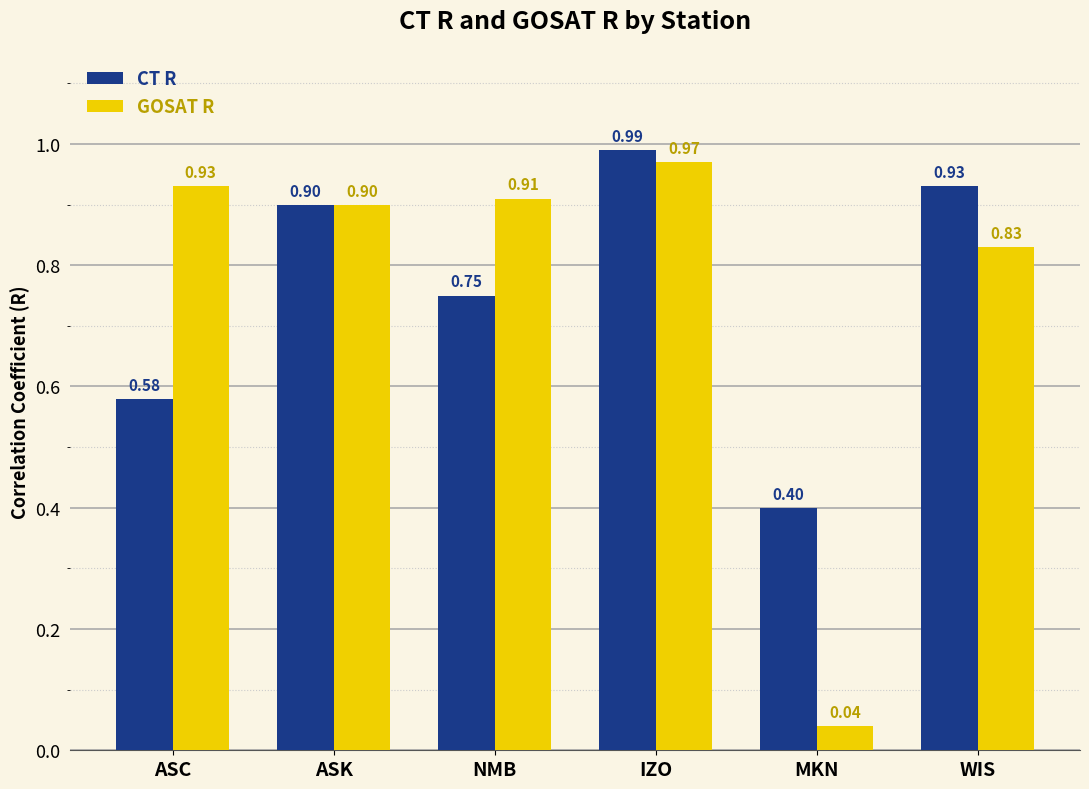

The CT R series shows 1.1 at NMB. True or false?

False